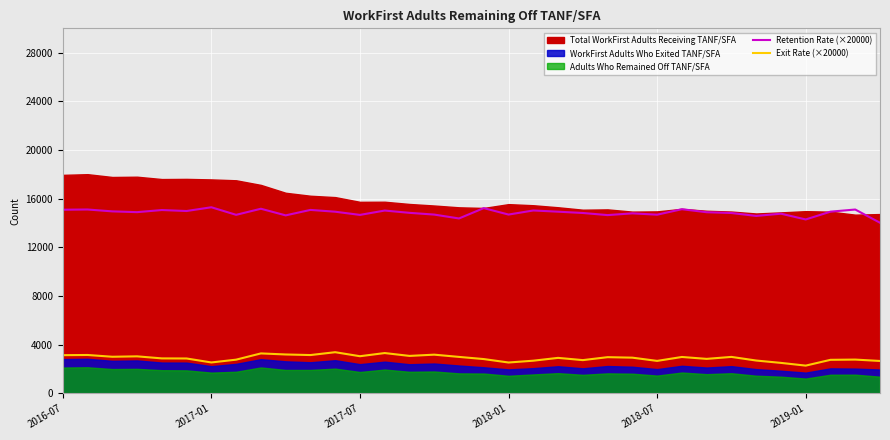

True or false: Exit Rate (×20000) has a value of 2550.0 at 2017-01.

True